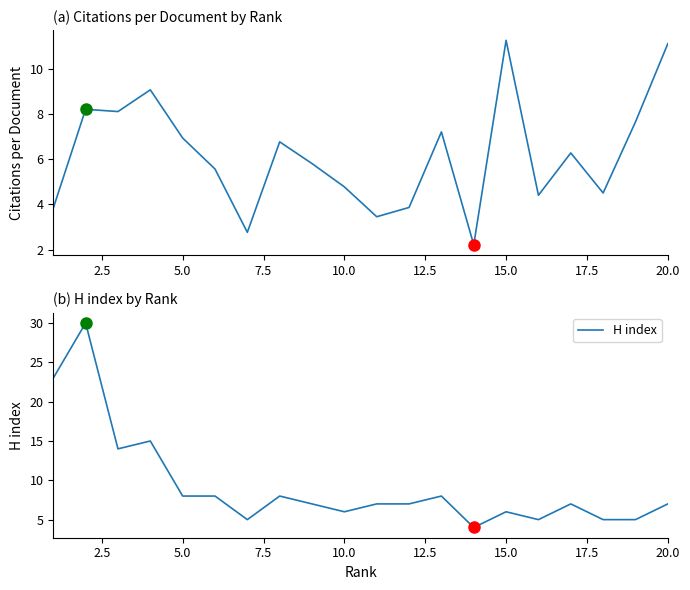

True or false: Citations per document and H index intersect in this chart.

True